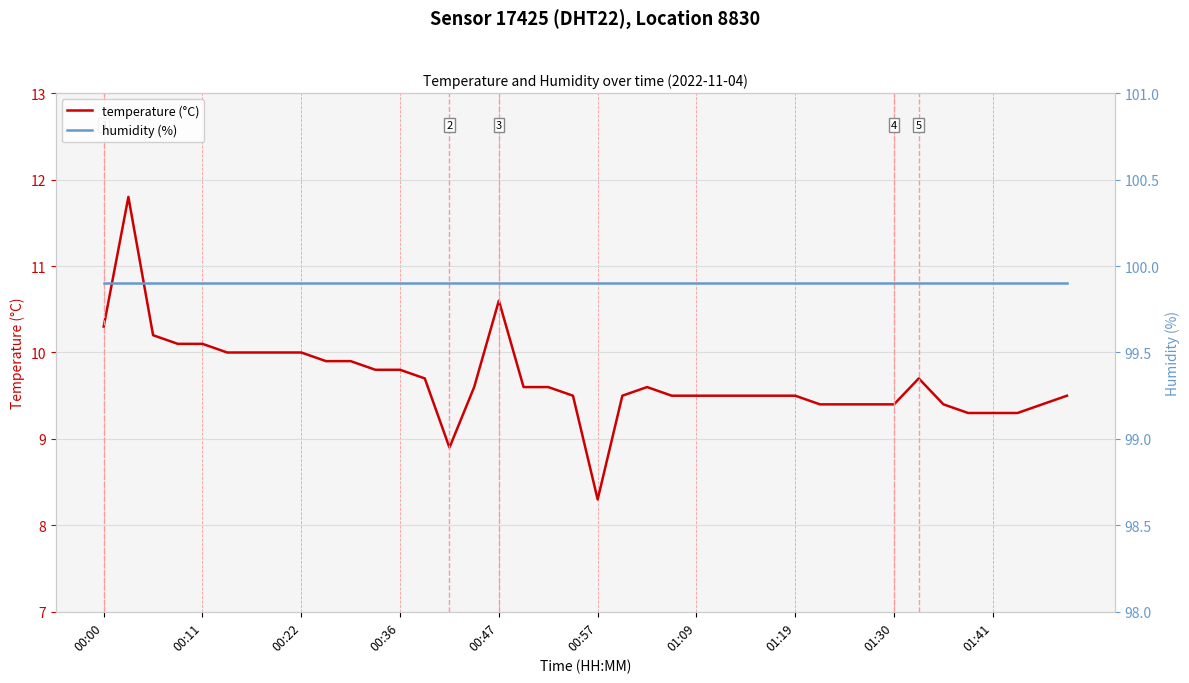

What is the average value of the temperature (°C) series?

9.7